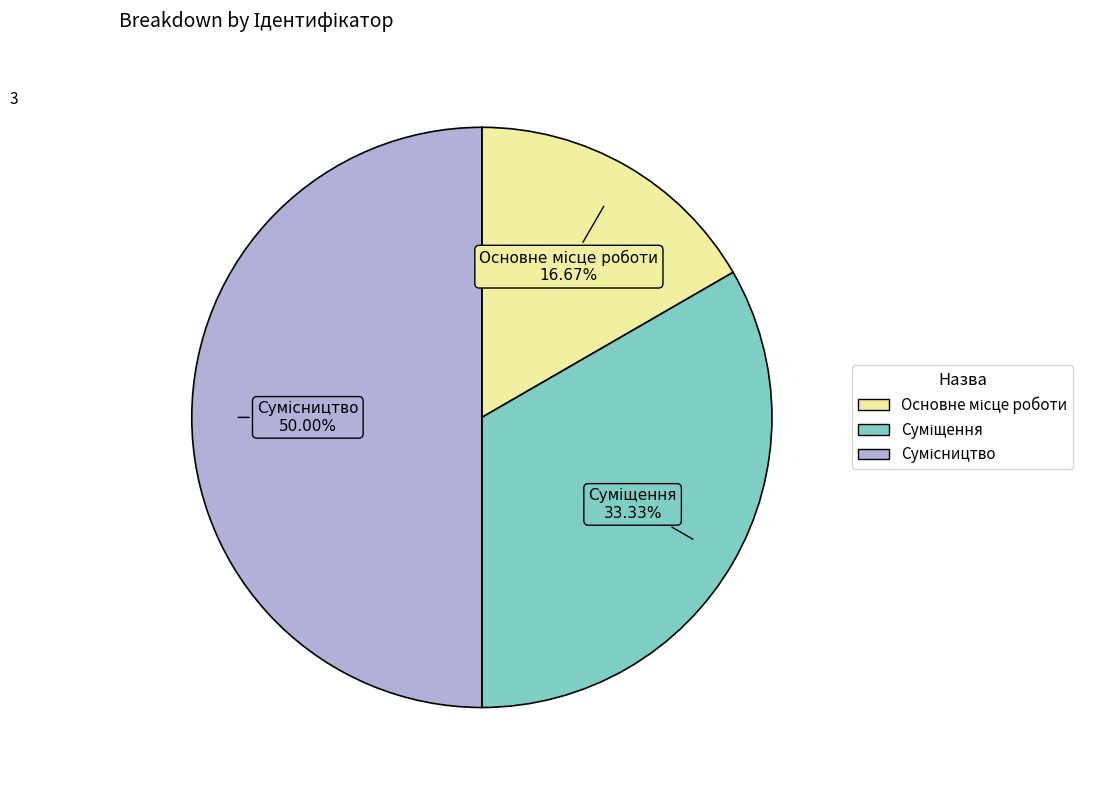

How many segments does this pie chart have?

3